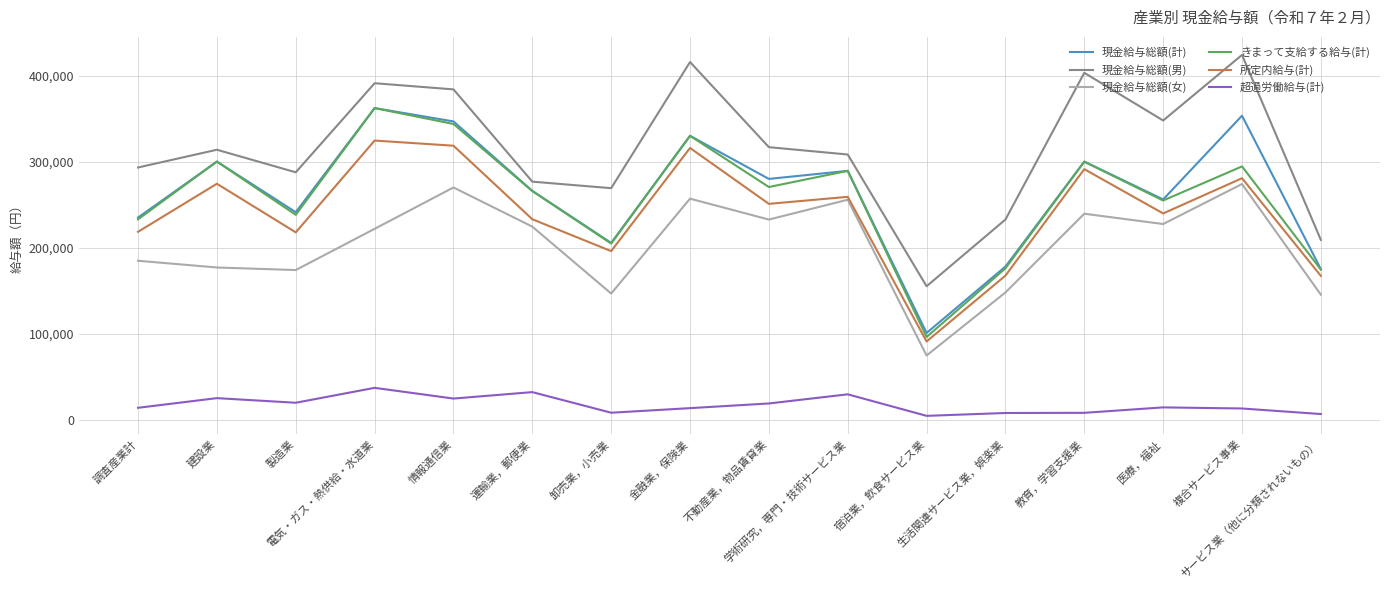

At how many categories does at least one series exceed 131643?

16